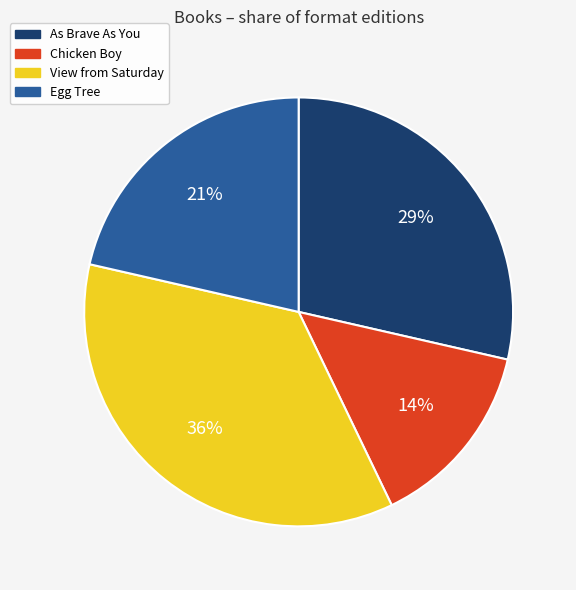

To the nearest percent, what portion does Chicken Boy represent?

14%